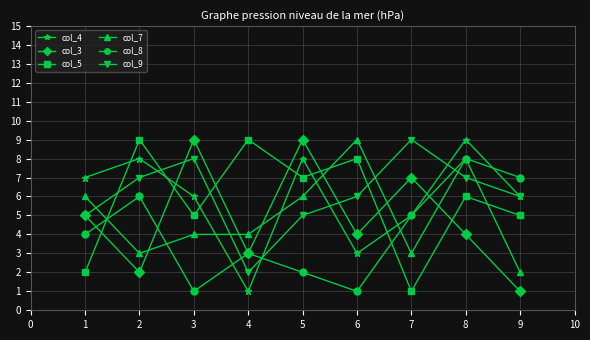

The value of col_4 at 5 is 1. True or false?

False